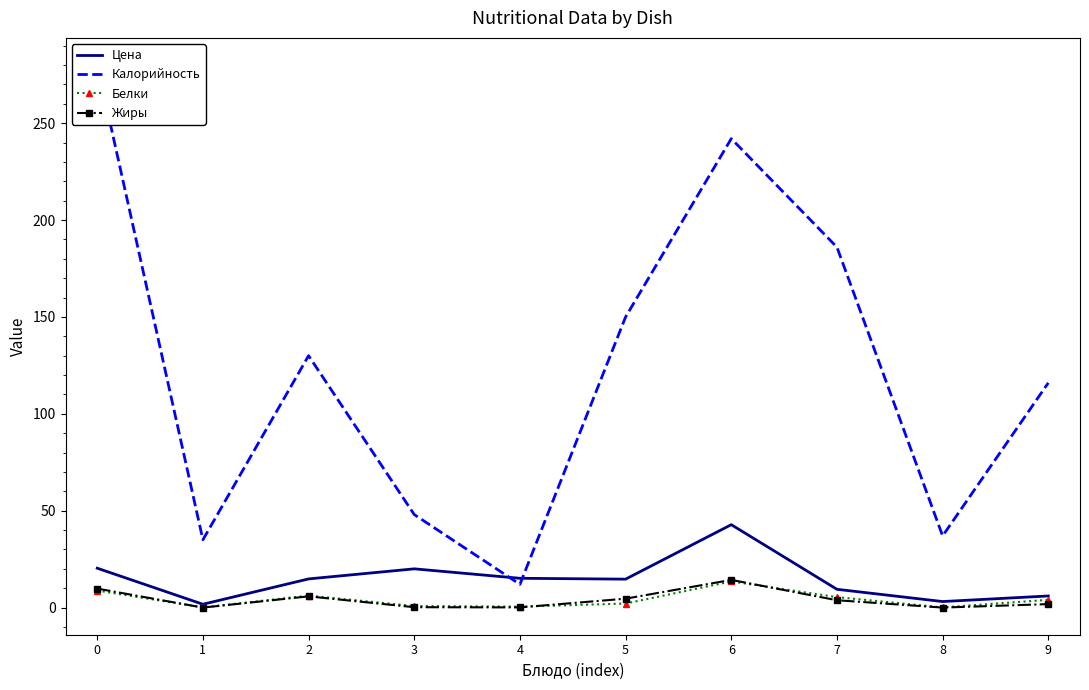

Reading right to left, list all the values displayed in this chart.

Цена: 9=6.0	8=3.1	7=9.4	6=42.8	5=14.7	4=15.1	3=20.0	2=14.8	1=1.7	0=20.3
Калорийность: 9=116.0	8=37.0	7=186.0	6=242.0	5=150.0	4=12.0	3=48.0	2=130.0	1=35.0	0=280.0
Белки: 9=4.0	8=0.1	7=5.4	6=13.5	5=2.1	4=0.5	3=0.8	2=6.2	1=0.1	0=8.8
Жиры: 9=1.8	8=0.0	7=3.8	6=14.3	5=4.6	4=0.1	3=0.2	2=5.8	1=0.0	0=9.8